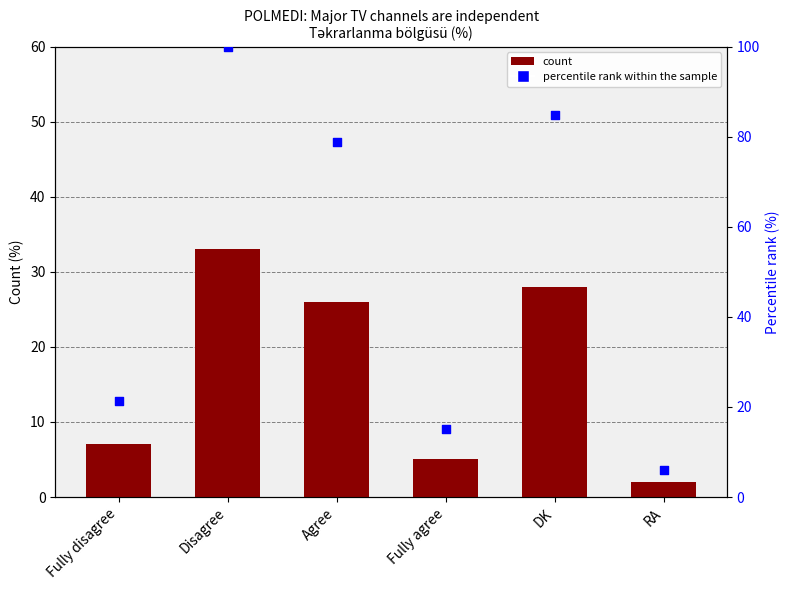

Is the value of percentile rank within the sample at RA greater than the value of Percentage at Disagree?

No